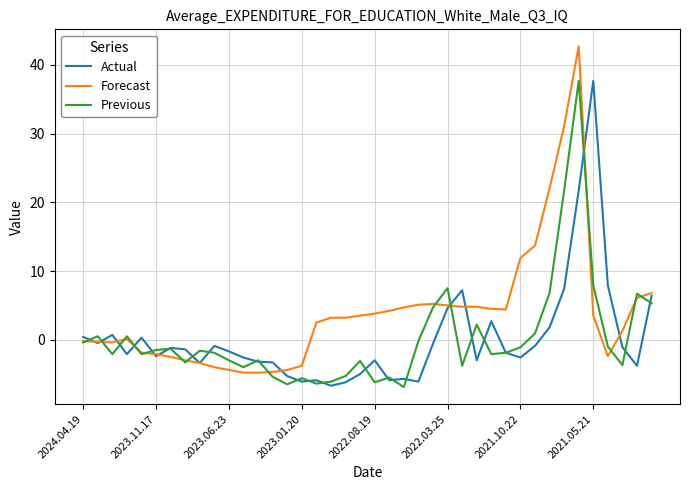

What is the greatest value displayed?

42.7